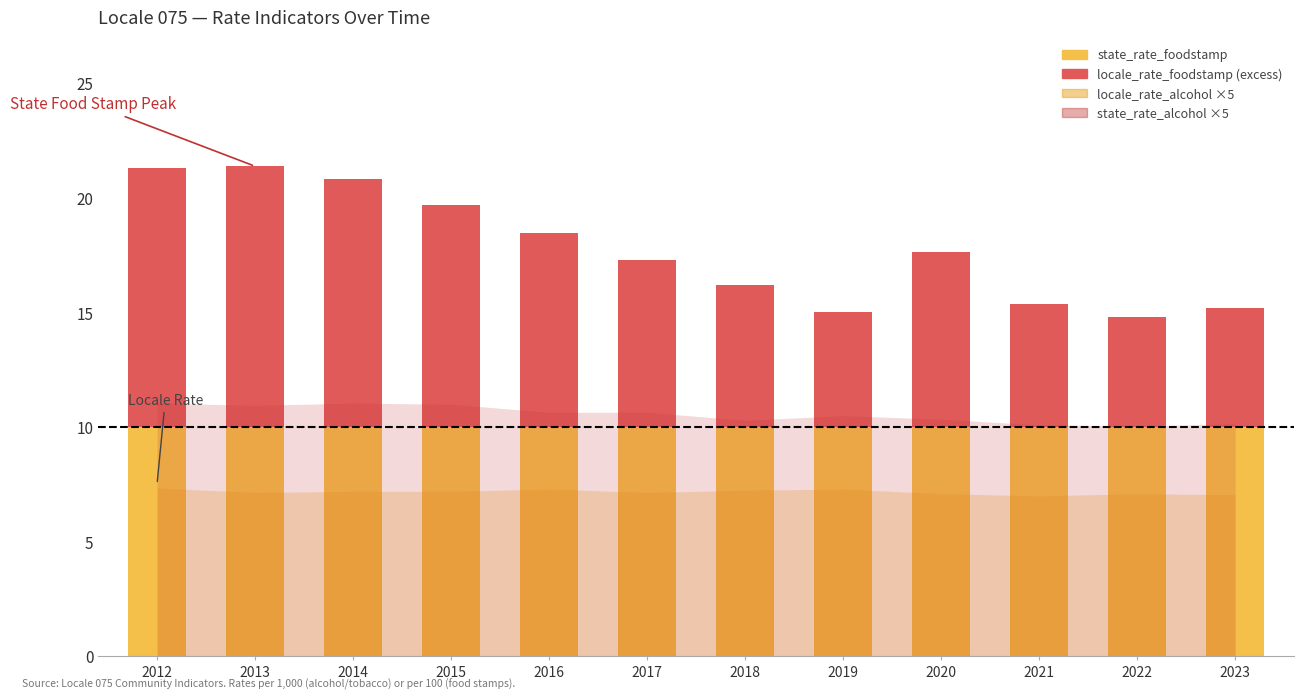

How many bars are there in total?

24